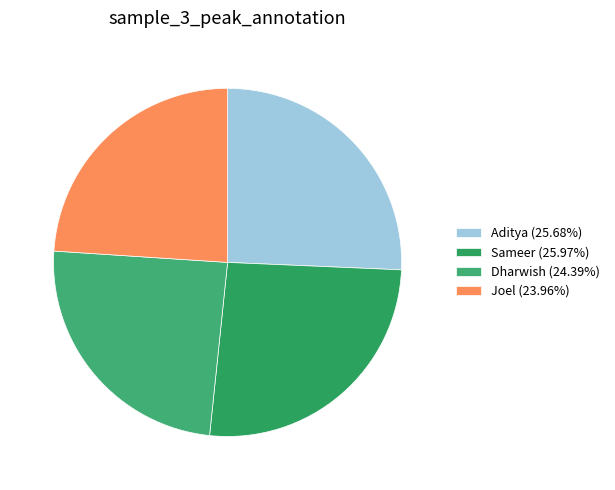

What percentage is the Aditya slice, to the nearest percent?

26%